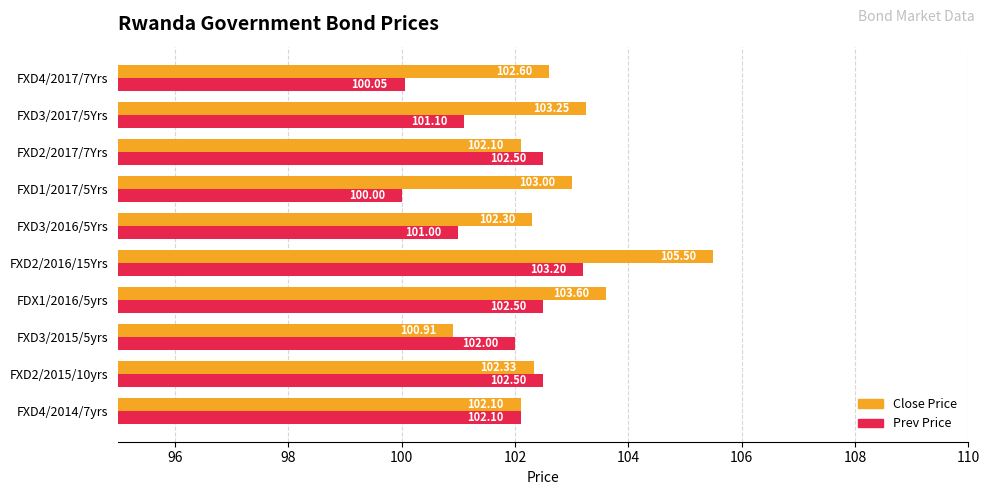

At FXD3/2016/5Yrs, list the series in order from largest to smallest.

Close Price, Prev Price